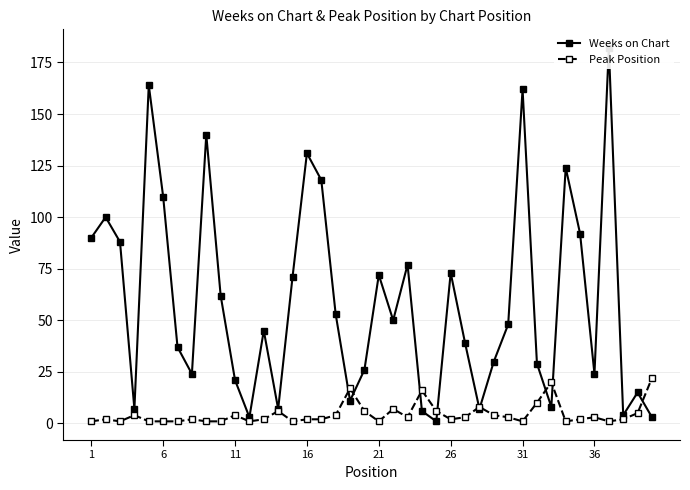

True or false: Peak Position has more than 2 interior local peaks.

True